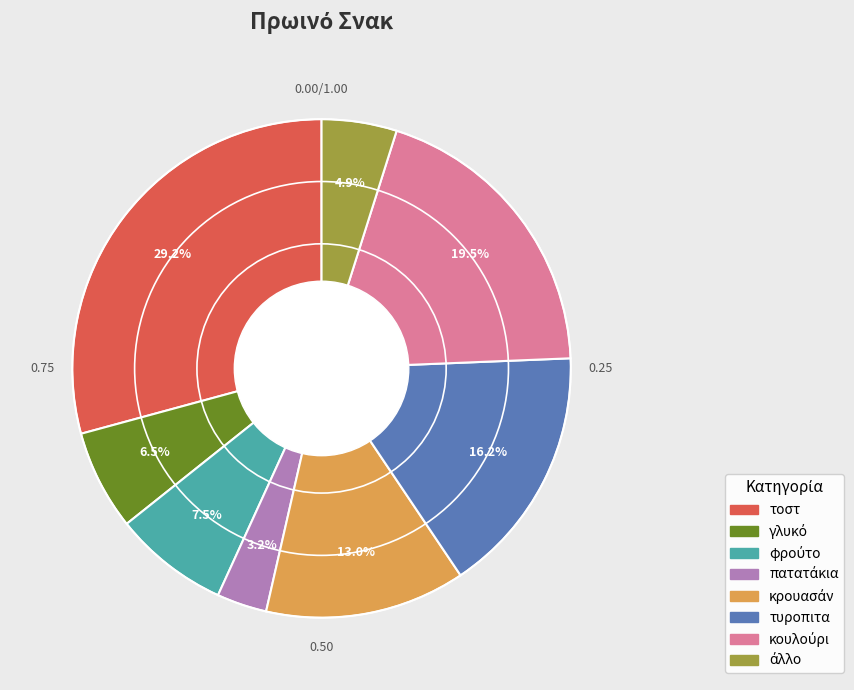

Is it true that τυροπιτα is 16% of the pie?

True